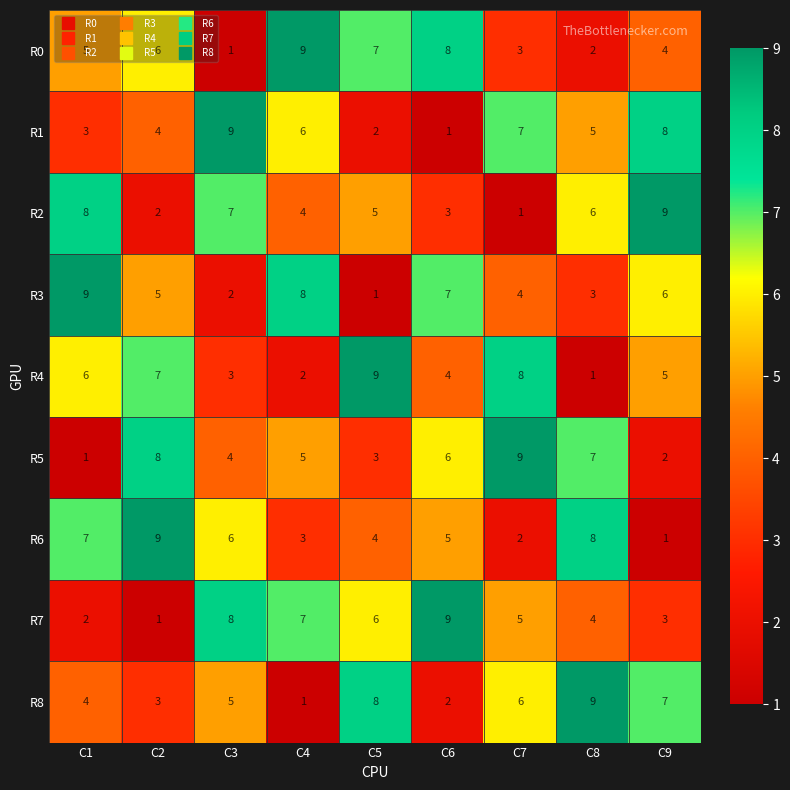

Which series changed the most between C1 and C6?

R7